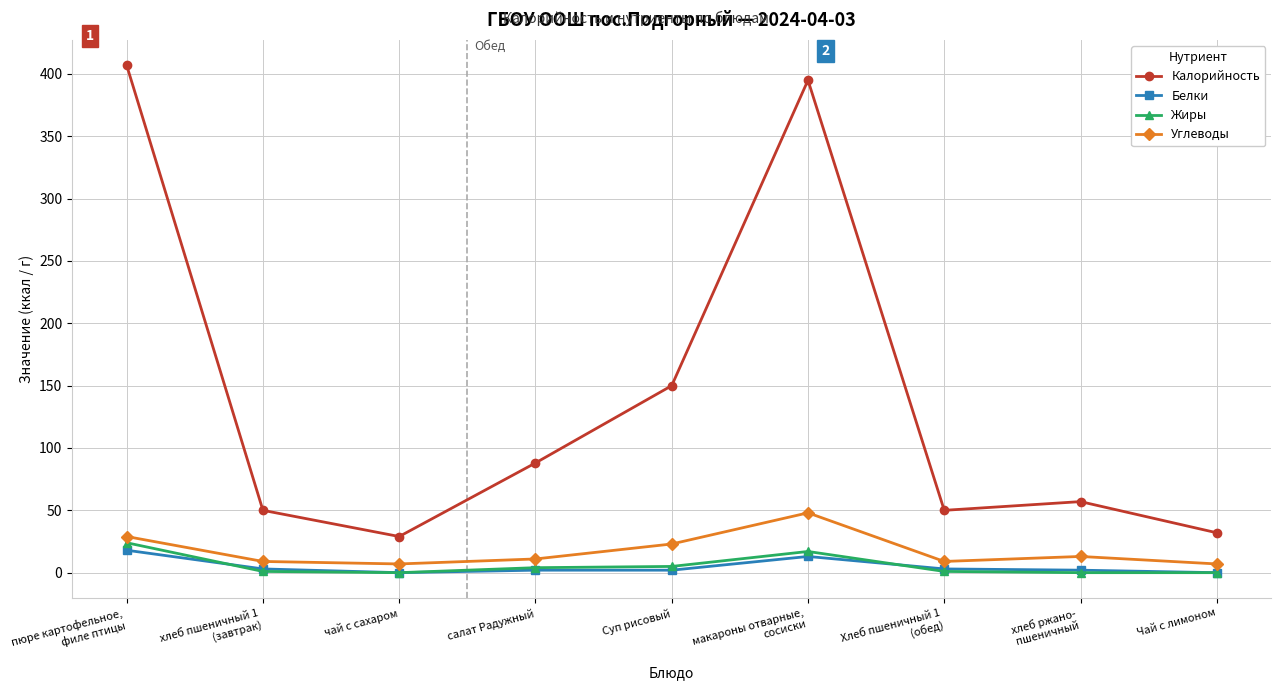

At how many categories does at least one series exceed 237?

2